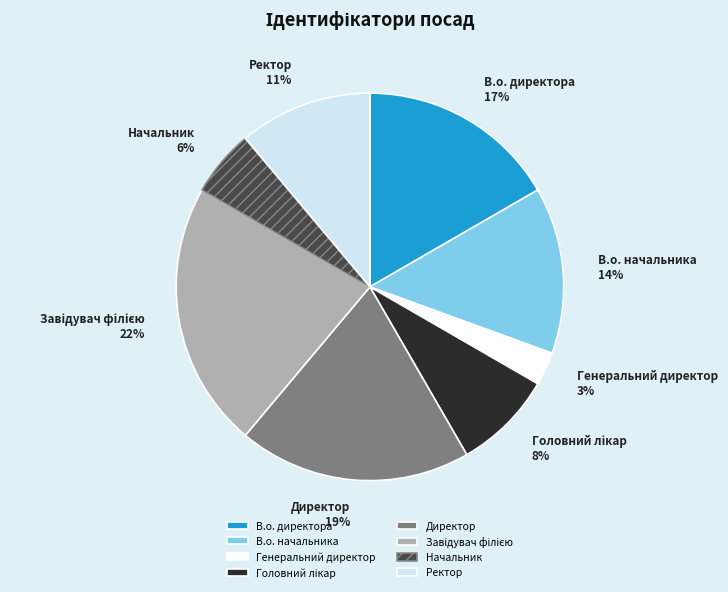

How many segments does this pie chart have?

8